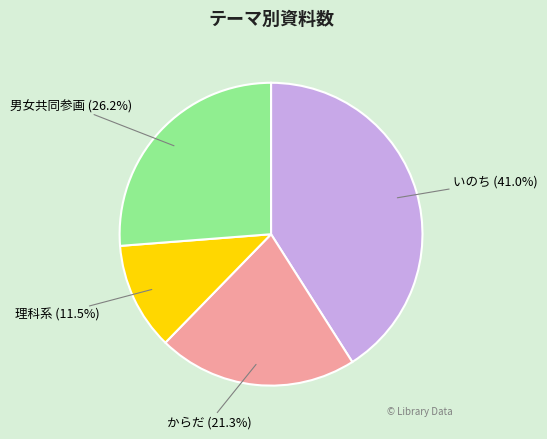

To the nearest percent, what is the difference between the からだ and 理科系 slice percentages?

10%